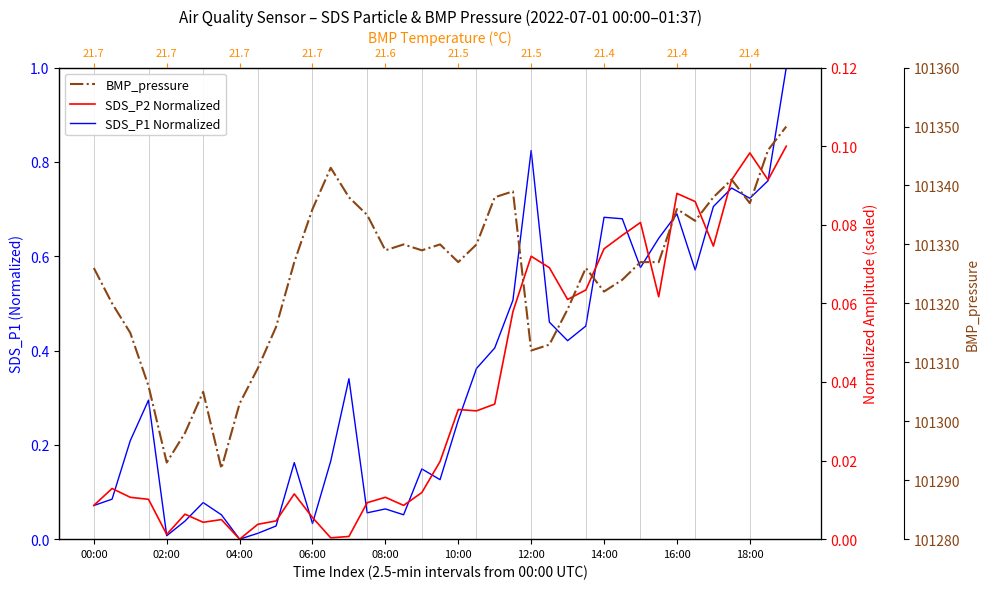

Which series has the largest total across all categories?

BMP_pressure